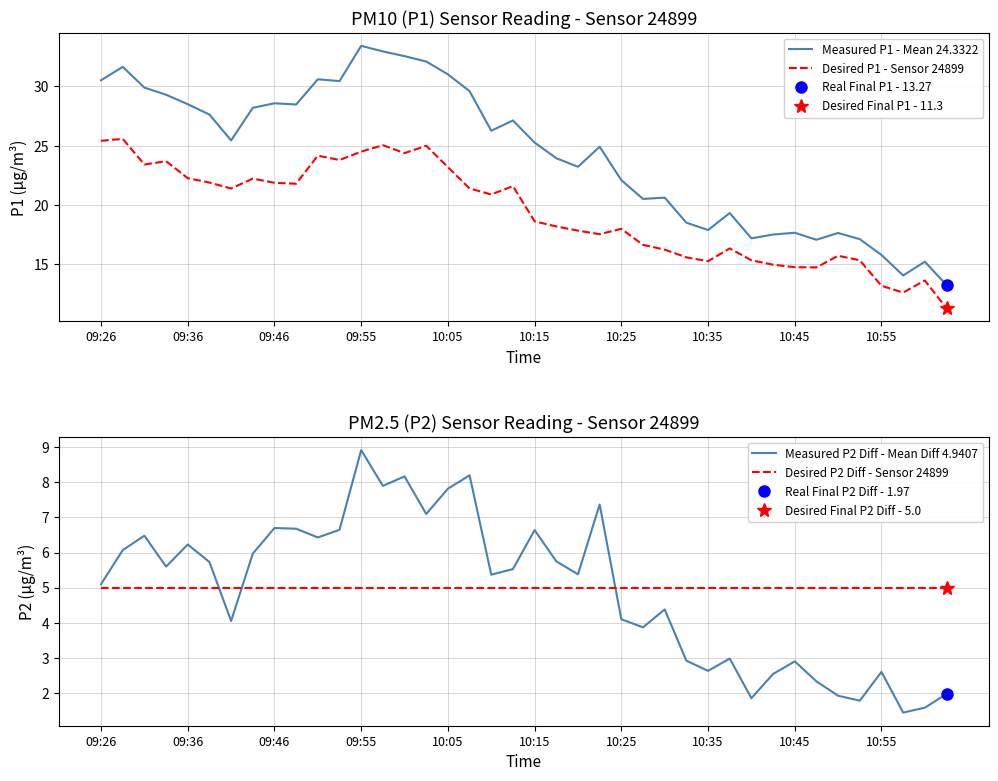

The value of Desired P1 - Sensor 24899 at 09:55 is 32.5. True or false?

False